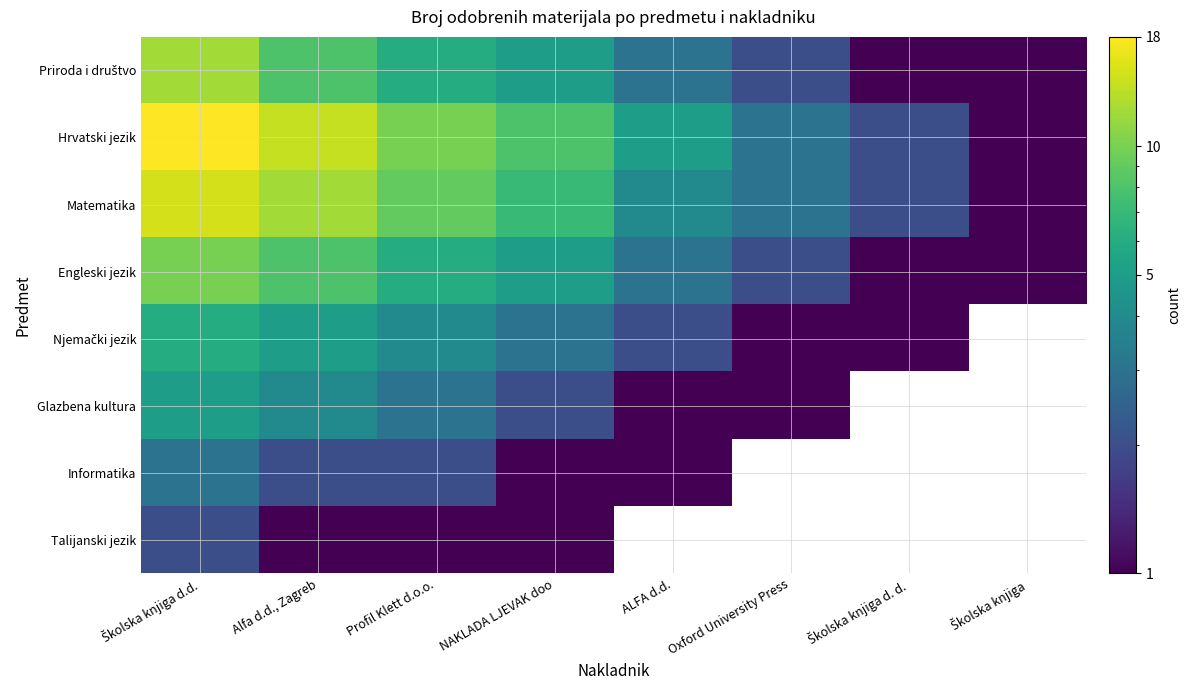

Which category has the lowest value across all series?

Školska knjiga d. d.